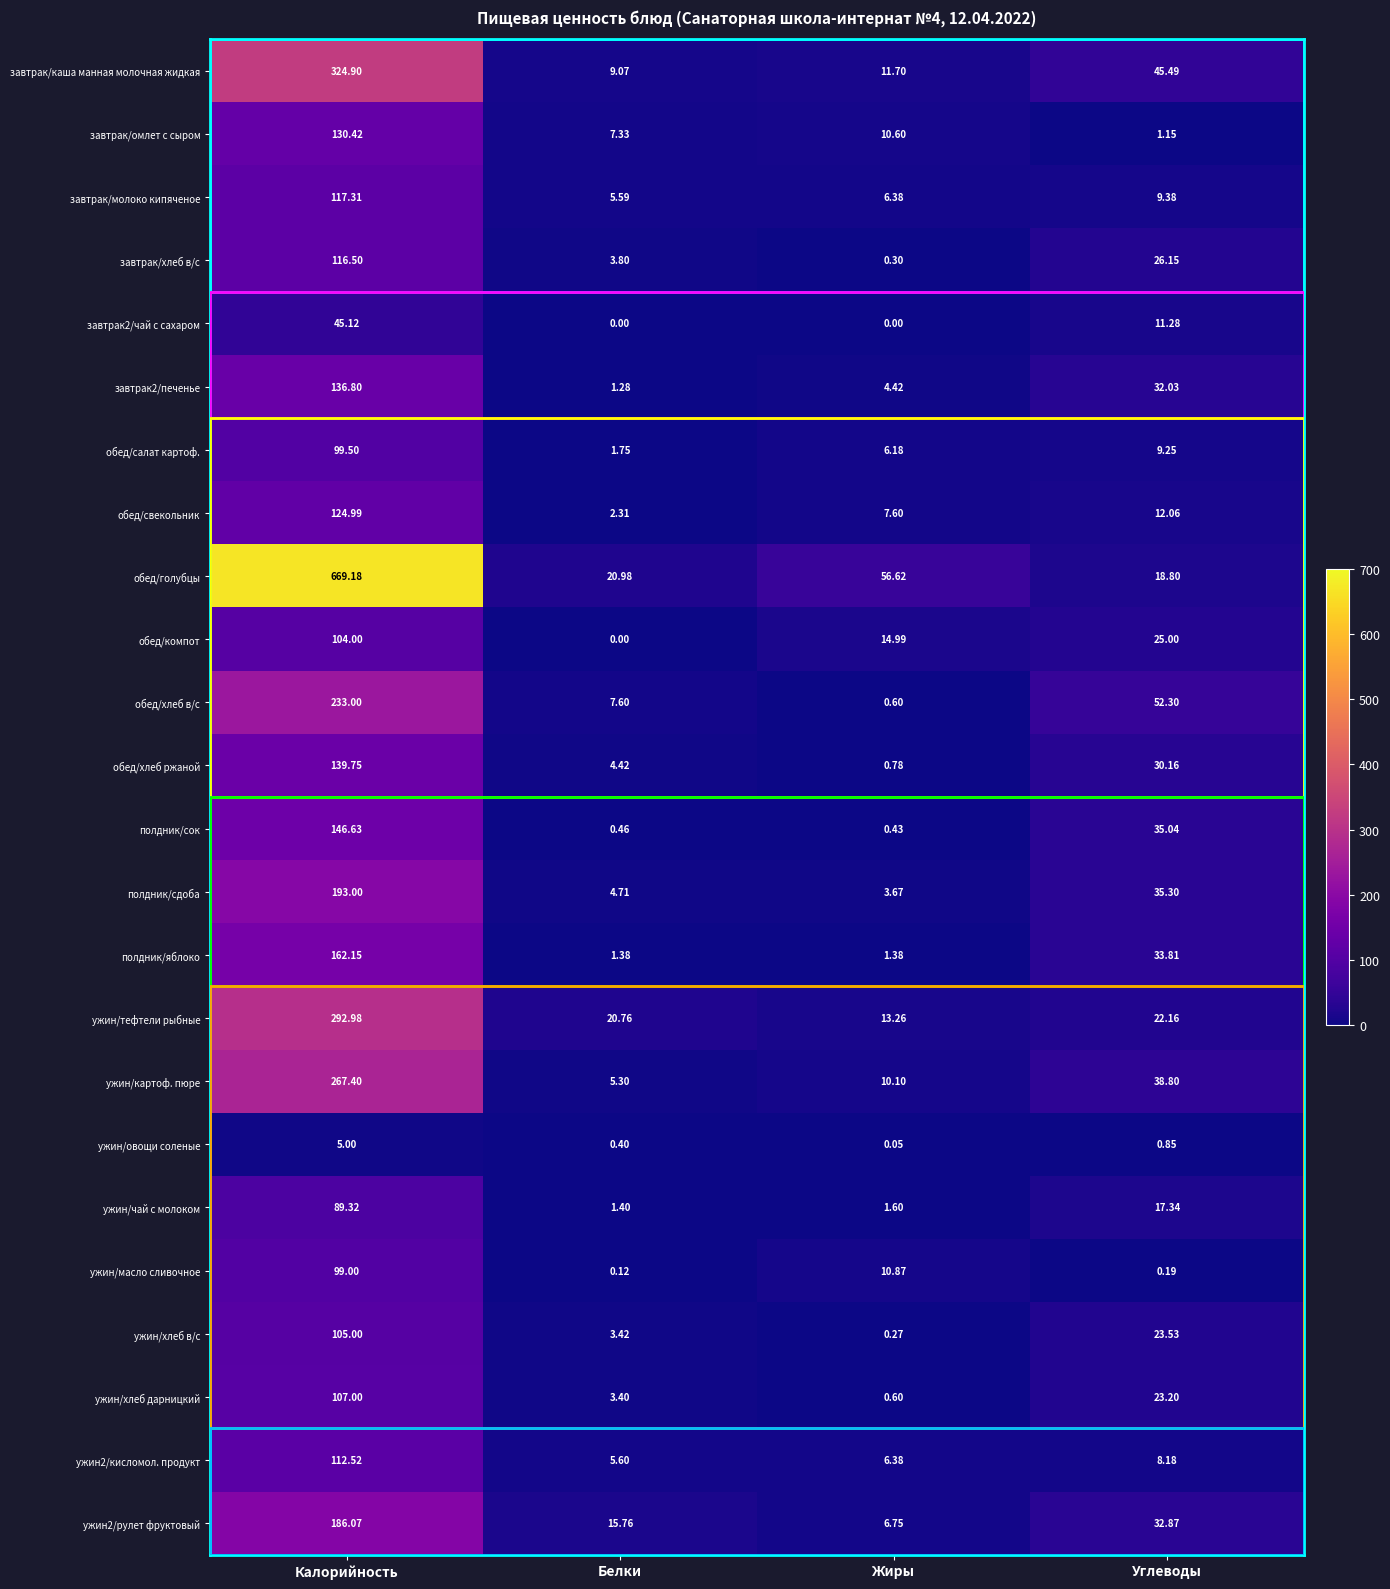

Rank the series at Калорийность from highest to lowest value.

обед/голубцы, завтрак/каша манная молочная жидкая, ужин/тефтели рыбные, ужин/картоф. пюре, обед/хлеб в/с, полдник/сдоба, ужин2/рулет фруктовый, полдник/яблоко, полдник/сок, обед/хлеб ржаной, завтрак2/печенье, завтрак/омлет с сыром, обед/свекольник, завтрак/молоко кипяченое, завтрак/хлеб в/с, ужин2/кисломол. продукт, ужин/хлеб дарницкий, ужин/хлеб в/с, обед/компот, обед/салат картоф., ужин/масло сливочное, ужин/чай с молоком, завтрак2/чай с сахаром, ужин/овощи соленые